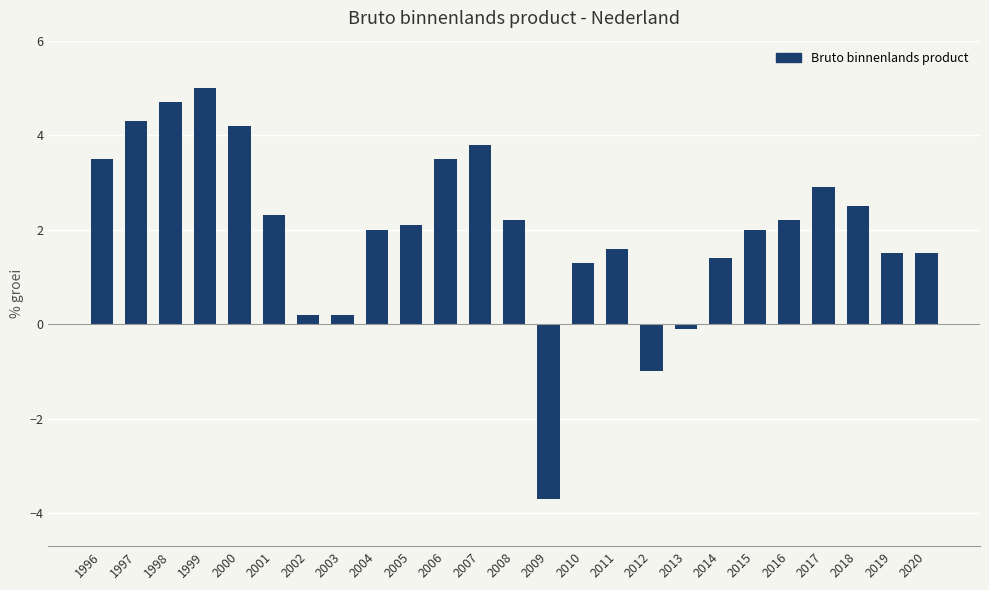

The chart shows a value of 0.6 at 2005. True or false?

False